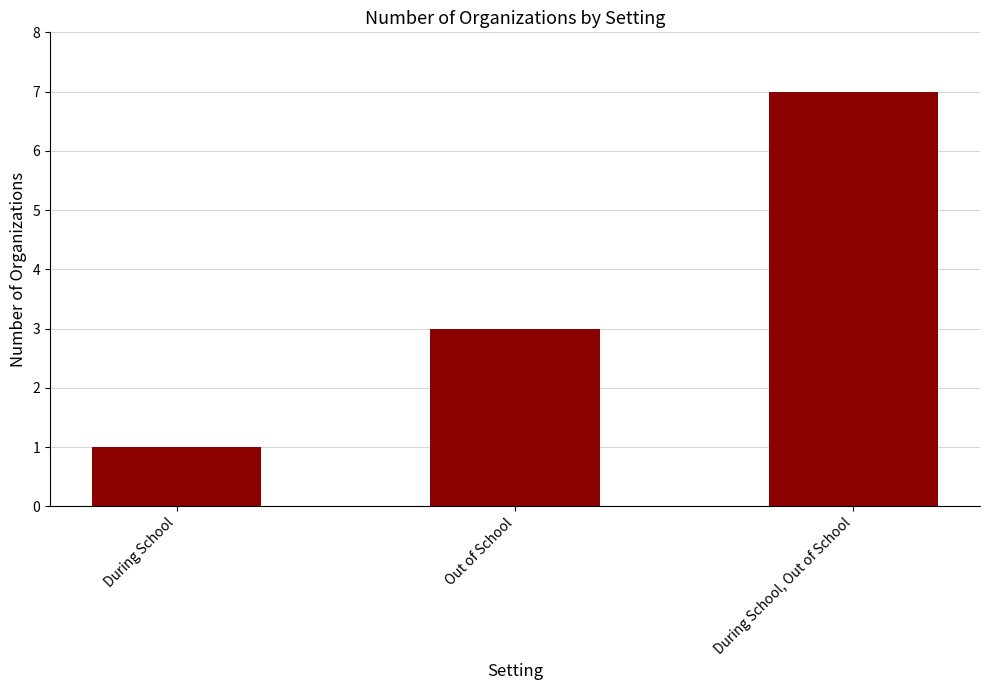

What is the maximum value shown in the chart?

7